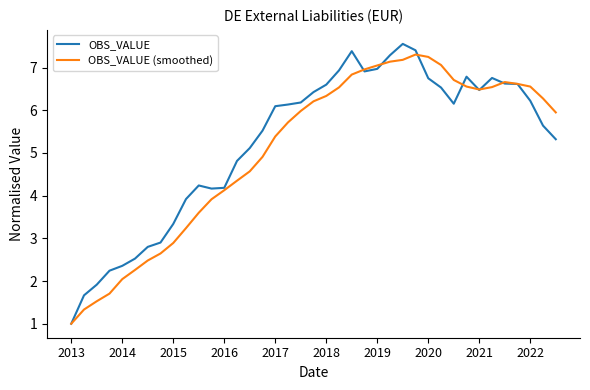

What is the maximum value for OBS_VALUE?

7.6